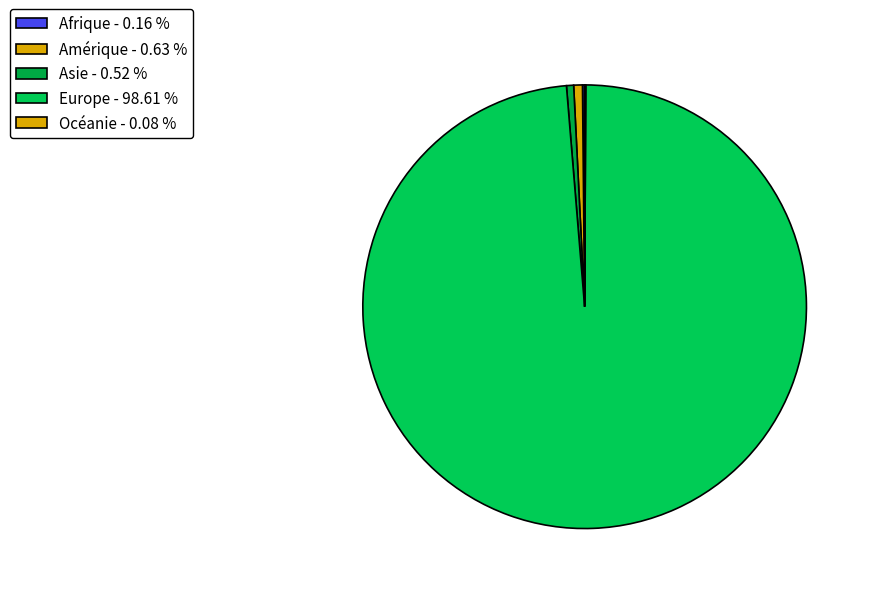

Do Europe and Asie together represent more than half of the pie?

Yes